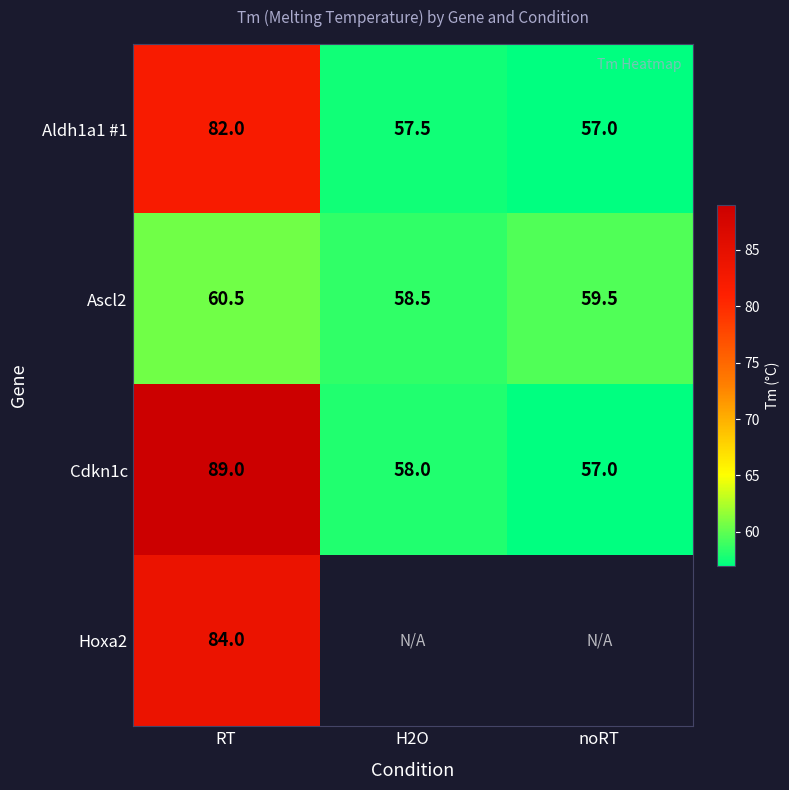

What is the sum of all Aldh1a1 #1 values?

196.5